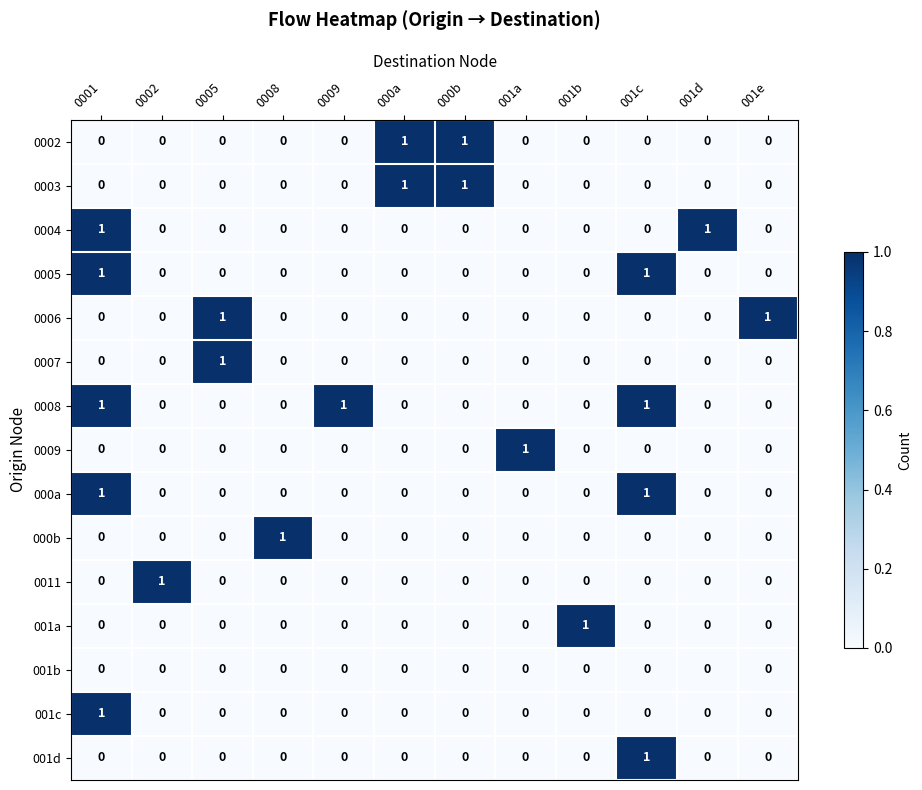

True or false: 0004 has a value of 0 at 000b.

True